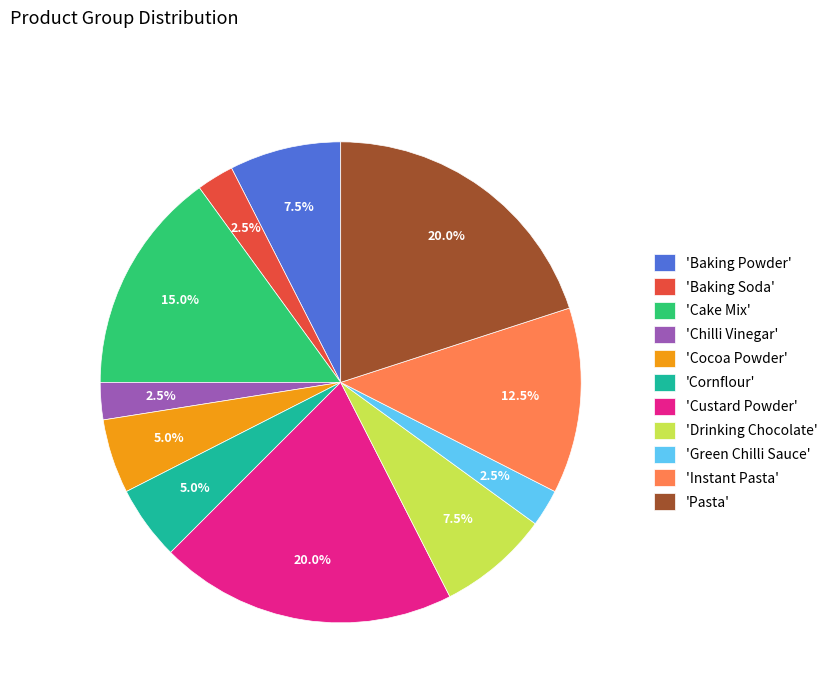

Do 'Chilli Vinegar' and 'Baking Powder' together represent more than half of the pie?

No